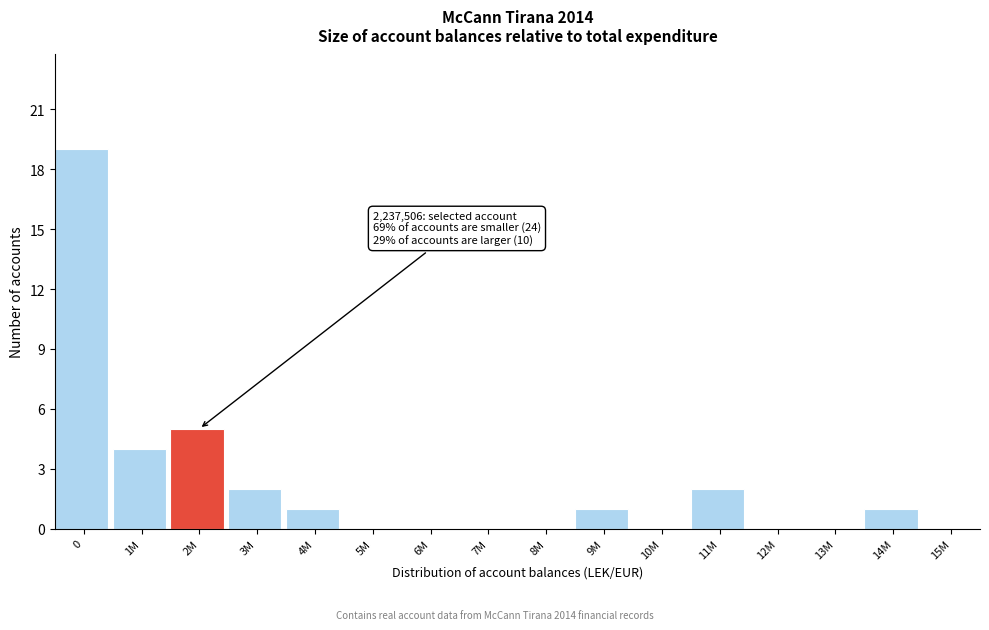

Reading left to right, extract all data points from this chart.

0=19	1M=4	2M=5	3M=2	4M=1	5M=0	6M=0	7M=0	8M=0	9M=1	10M=0	11M=2	12M=0	13M=0	14M=1	15M=0